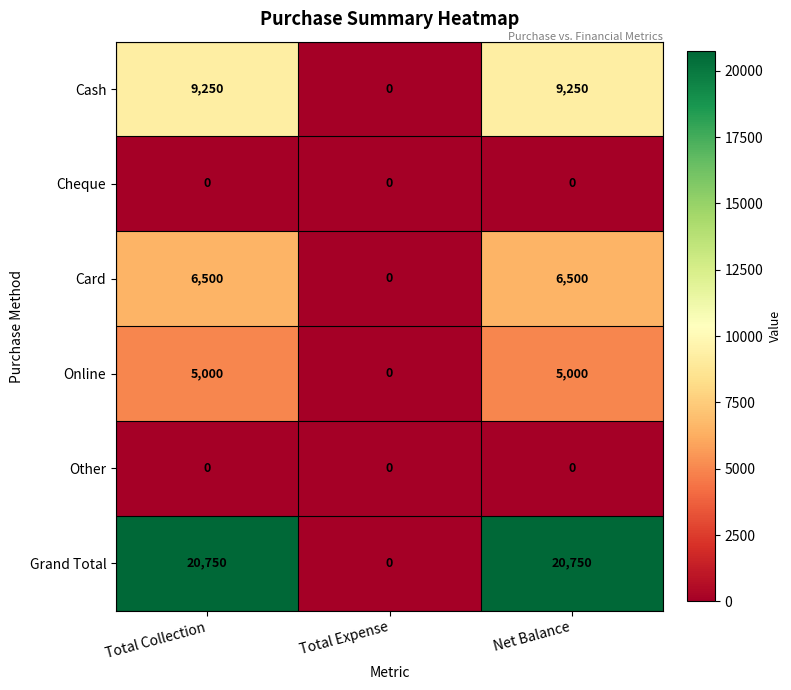

Which series has the largest total across all categories?

Grand Total